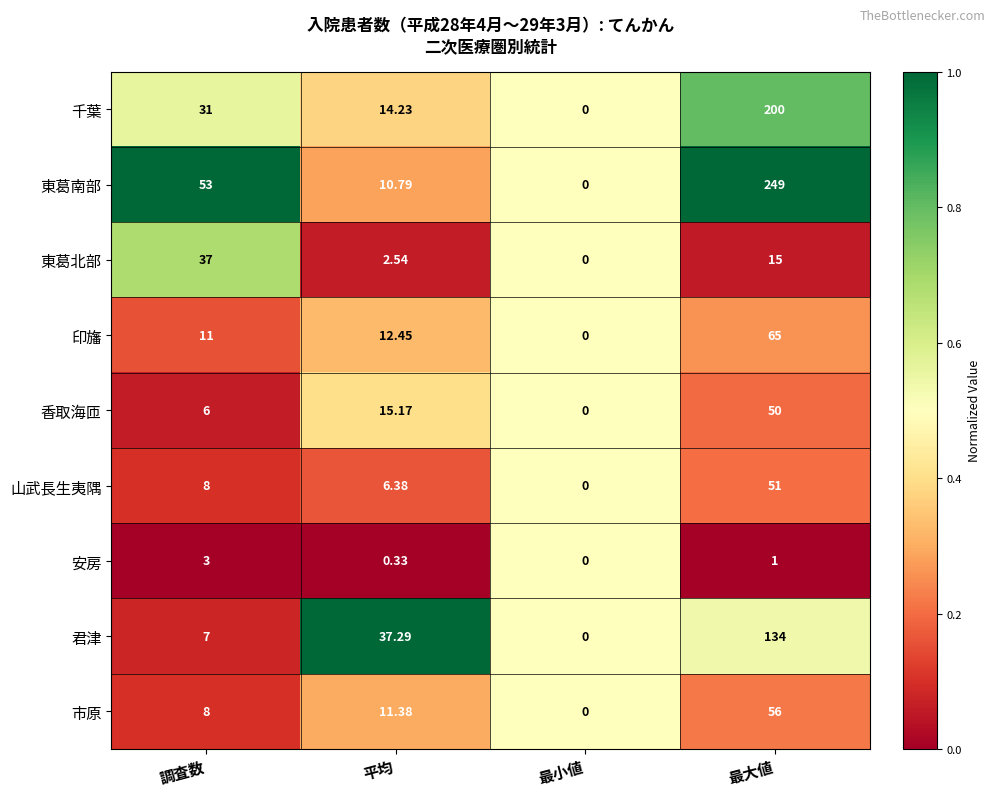

At which label does 印旛 first exceed 12?

平均